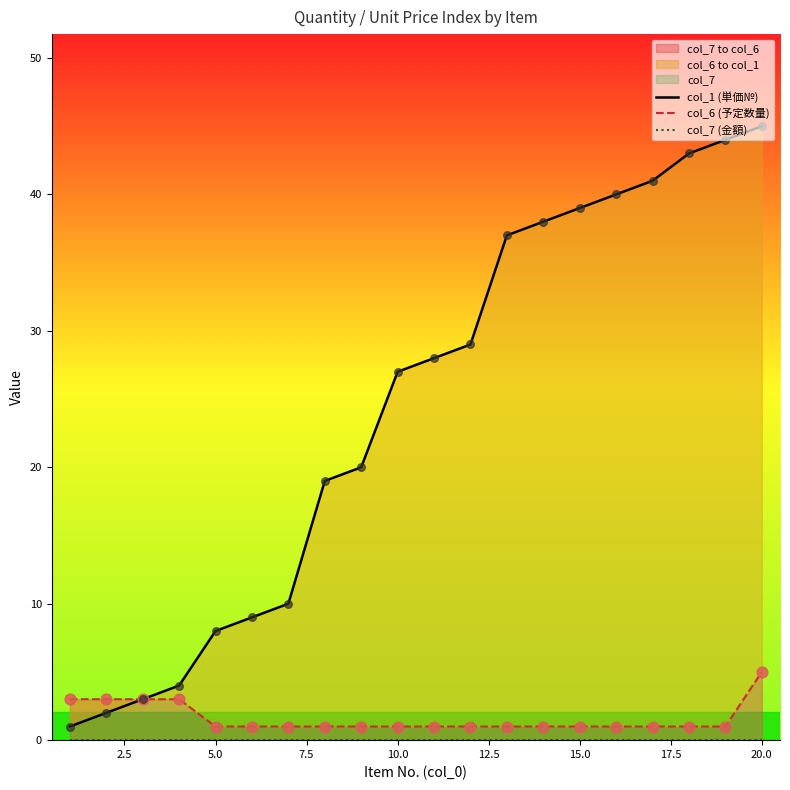

Is the value of col_1 (単価№) at 12.5 greater than the value of col_7 (金額) at 15.0?

Yes